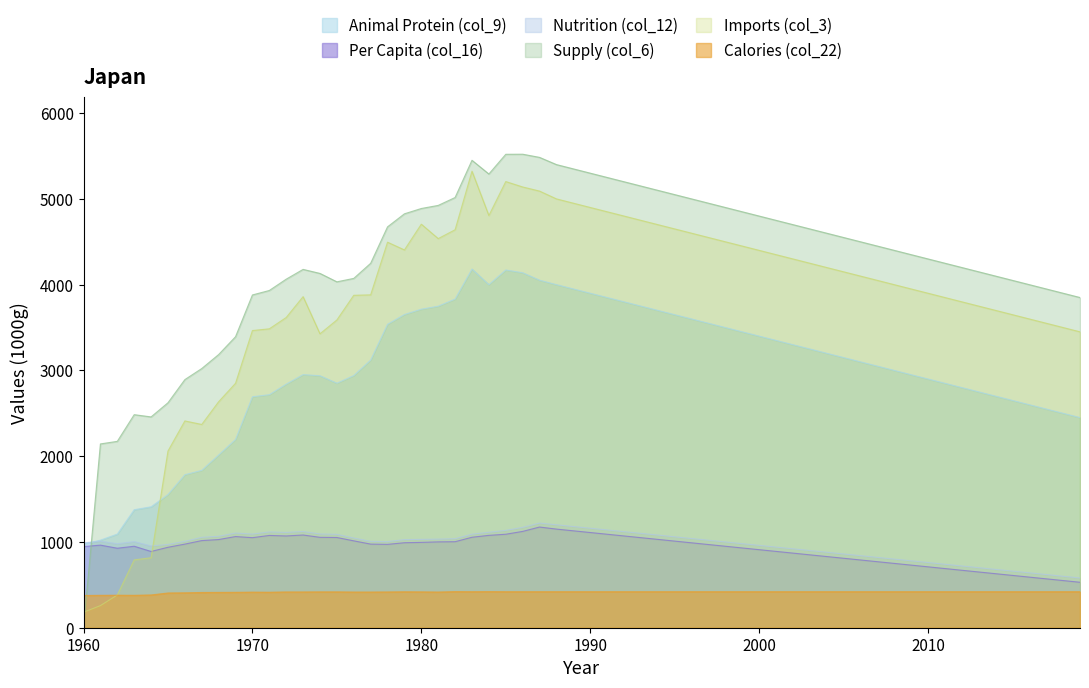

Is it true that Supply (col_6) equals 1756 at 1970?

False